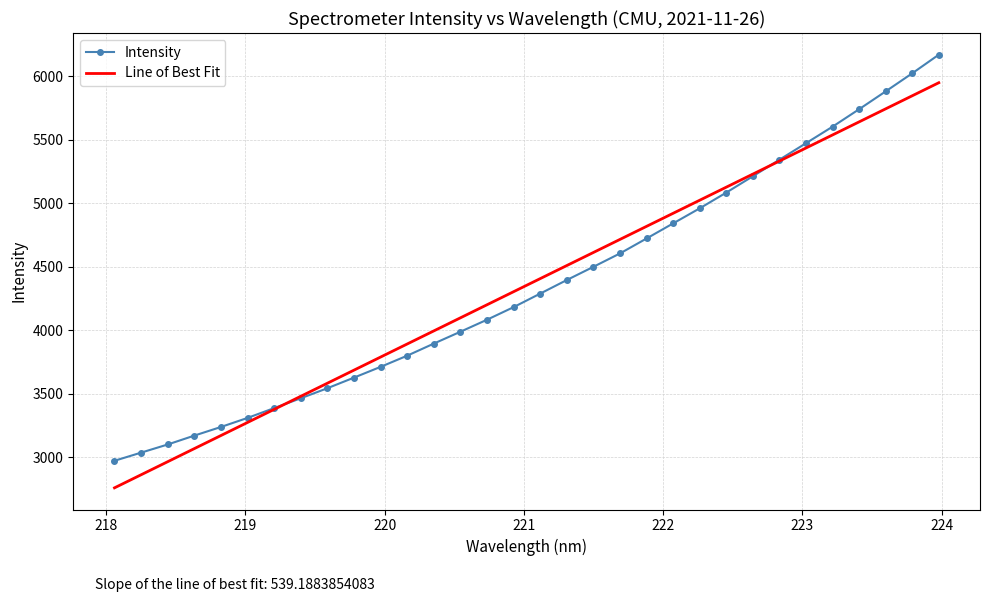

What is the lowest value of the Intensity series?

2971.6